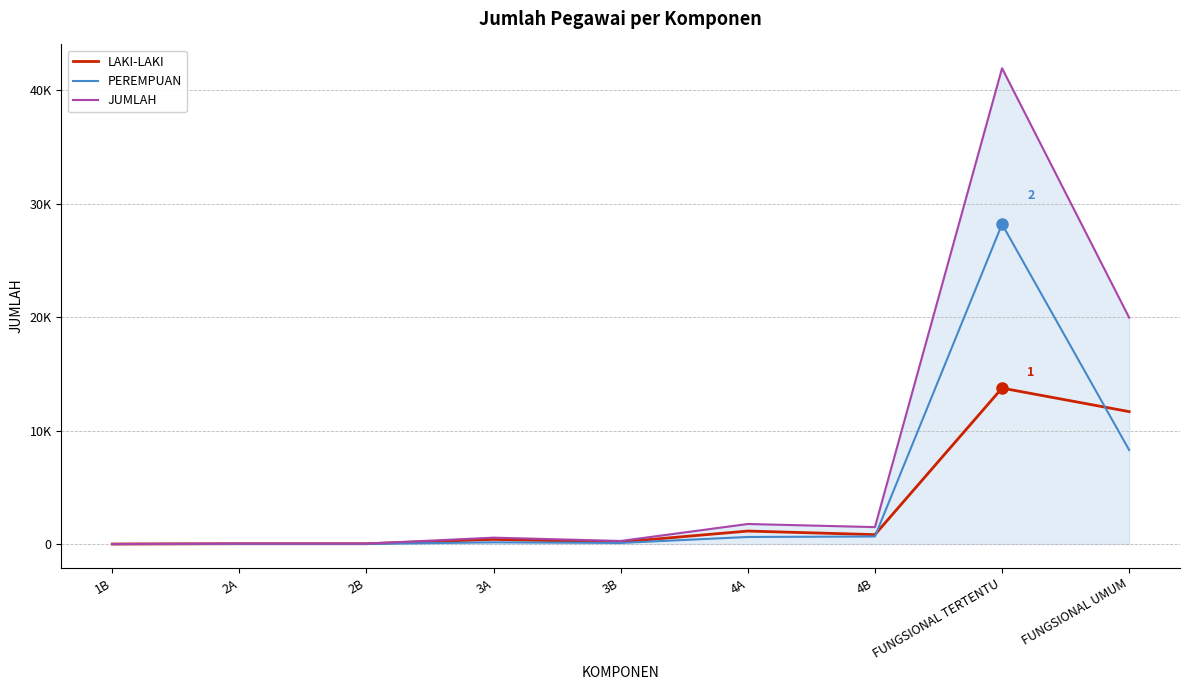

Is this an area chart (filled region under the line)?

No